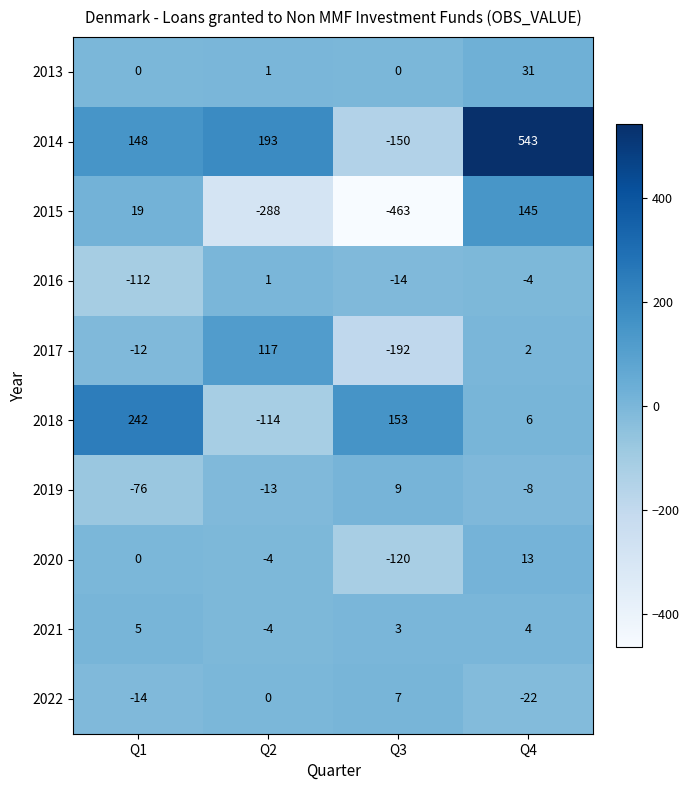

True or false: 2017 has a value of -12 at Q1.

True